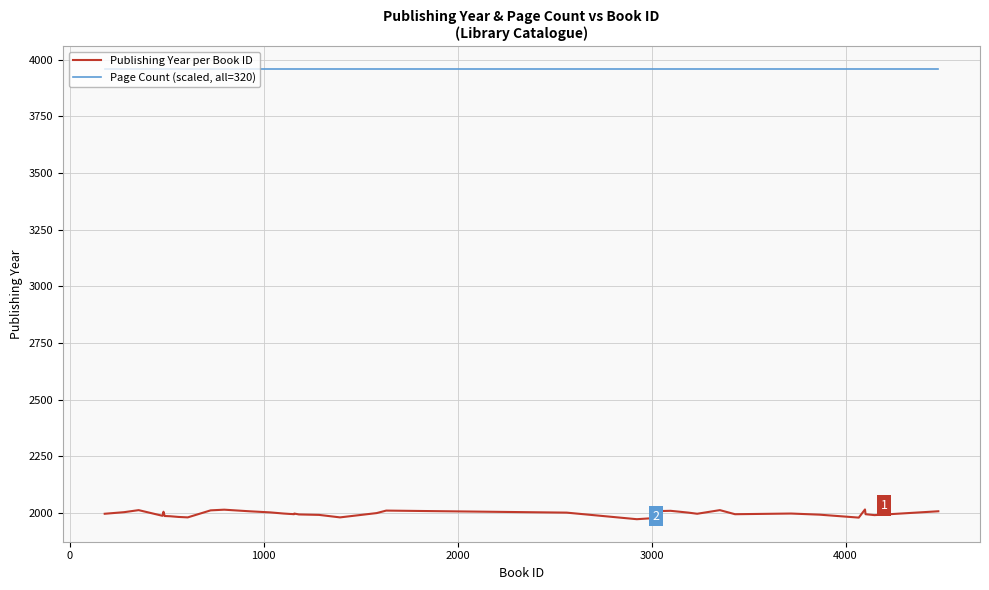

What is the minimum value for Page Count (scaled, all=320)?

3960